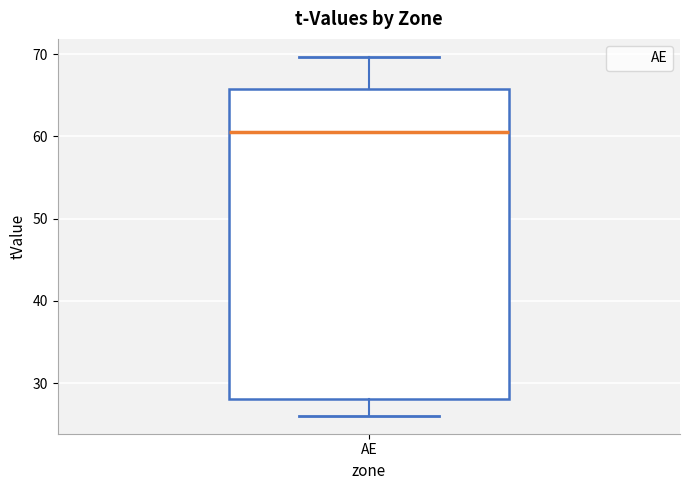

Read this box plot against the y-axis: the position of the median line, the range covered by the box, and the ends of both whiskers. The values are not printed on the chart, so give them approximately, as read against the axis.

median 61, box 28 to 66, whiskers 26 to 70